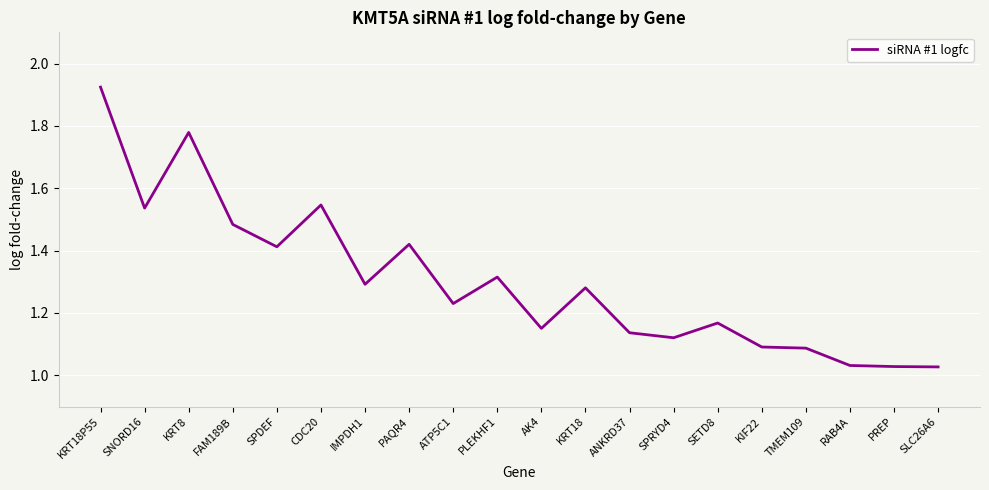

How many lines are shown in the chart?

1